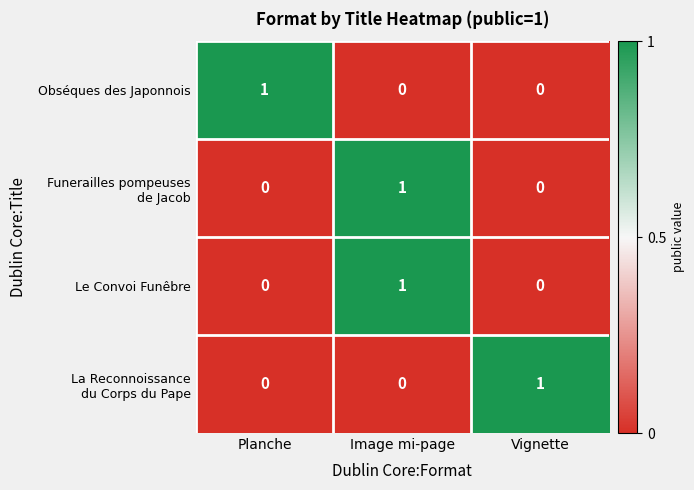

At which category is the sum across all series the highest?

Image mi-page